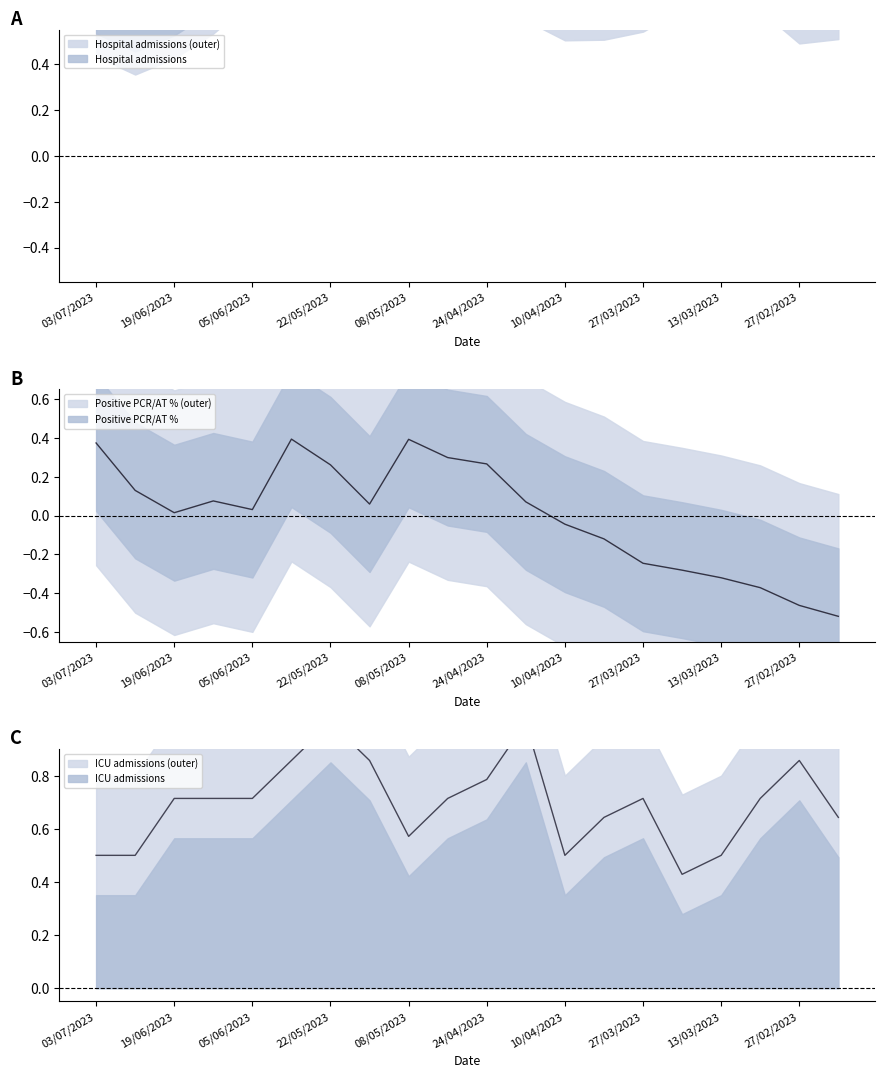

Reading left to right, list all the values displayed in this chart.

Hospital admissions: 03/07/2023=0.7	26/06/2023=0.6	19/06/2023=0.7	12/06/2023=0.8	05/06/2023=0.9	29/05/2023=1.0	22/05/2023=1.0	15/05/2023=0.9	08/05/2023=0.8	01/05/2023=0.8	24/04/2023=0.8	17/04/2023=0.8	10/04/2023=0.8	03/04/2023=0.8	27/03/2023=0.8	20/03/2023=0.9	13/03/2023=0.9	06/03/2023=0.9	27/02/2023=0.7	20/02/2023=0.8
Positive PCR/AT (%): 03/07/2023=0.4	26/06/2023=0.1	19/06/2023=0.0	12/06/2023=0.1	05/06/2023=0.0	29/05/2023=0.4	22/05/2023=0.3	15/05/2023=0.1	08/05/2023=0.4	01/05/2023=0.3	24/04/2023=0.3	17/04/2023=0.1	10/04/2023=-0.0	03/04/2023=-0.1	27/03/2023=-0.2	20/03/2023=-0.3	13/03/2023=-0.3	06/03/2023=-0.4	27/02/2023=-0.5	20/02/2023=-0.5
ICU admissions: 03/07/2023=0.5	26/06/2023=0.5	19/06/2023=0.7	12/06/2023=0.7	05/06/2023=0.7	29/05/2023=0.9	22/05/2023=1.0	15/05/2023=0.9	08/05/2023=0.6	01/05/2023=0.7	24/04/2023=0.8	17/04/2023=1.0	10/04/2023=0.5	03/04/2023=0.6	27/03/2023=0.7	20/03/2023=0.4	13/03/2023=0.5	06/03/2023=0.7	27/02/2023=0.9	20/02/2023=0.6